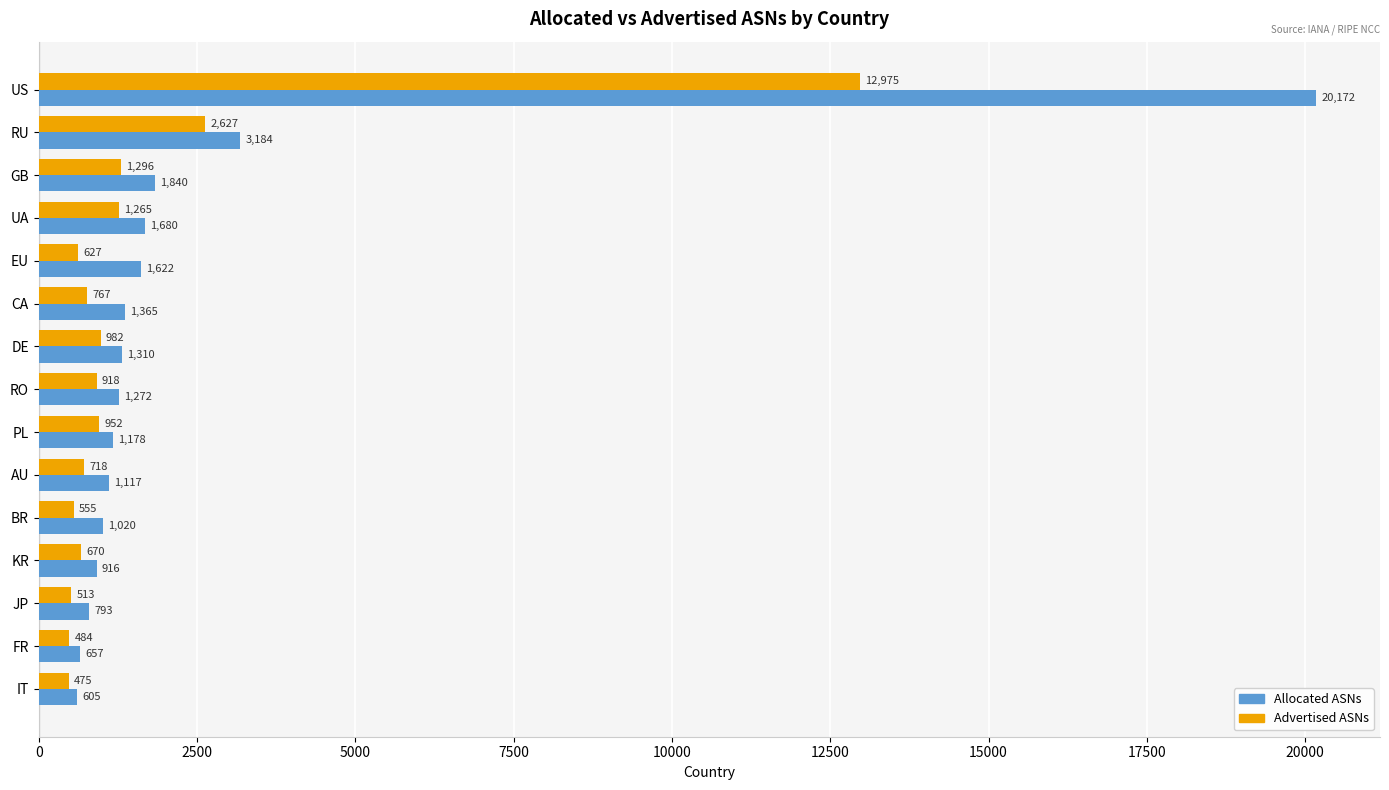

Rank the series by their maximum value, from lowest to highest.

Advertised ASNs, Allocated ASNs